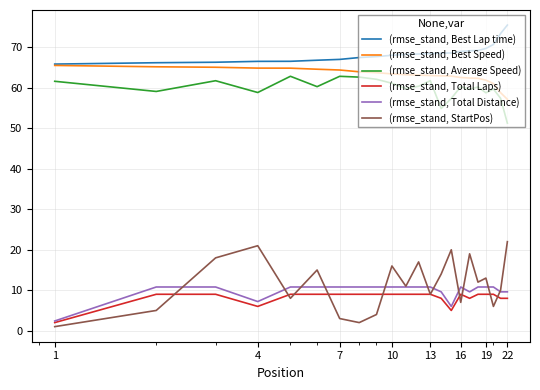

How many distinct data groups are displayed?

6